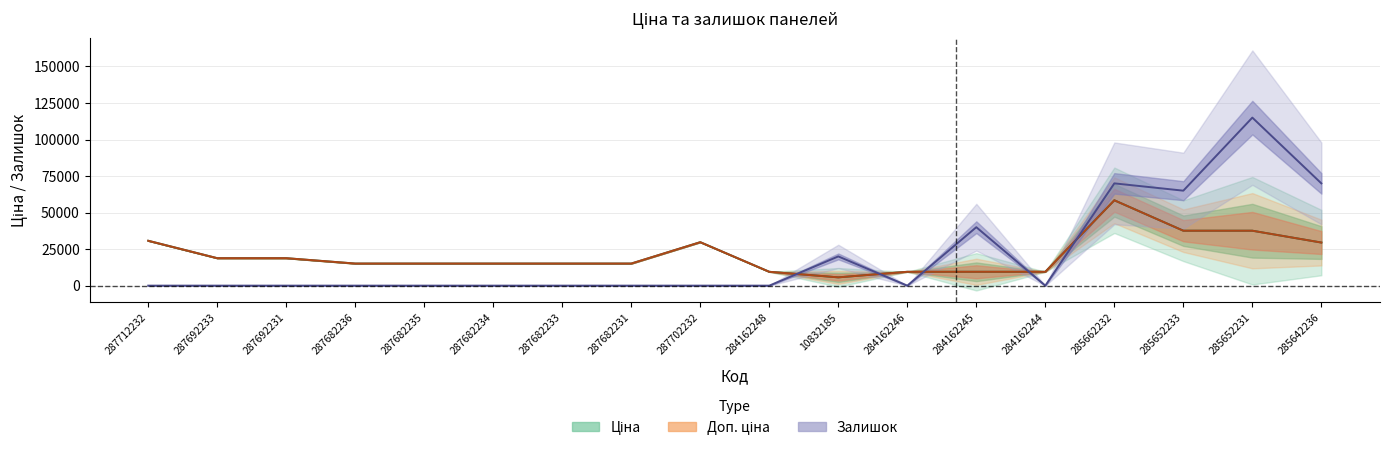

Which label corresponds to the smallest value in the chart?

287712232